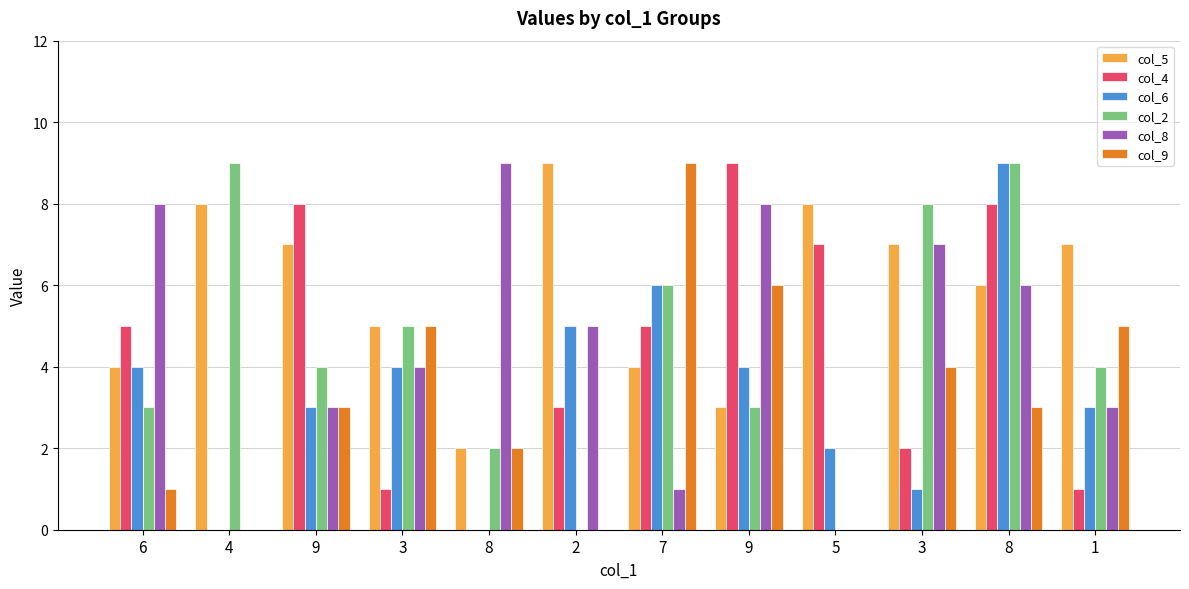

What is the difference between the col_5 values at 6 and 4?

4